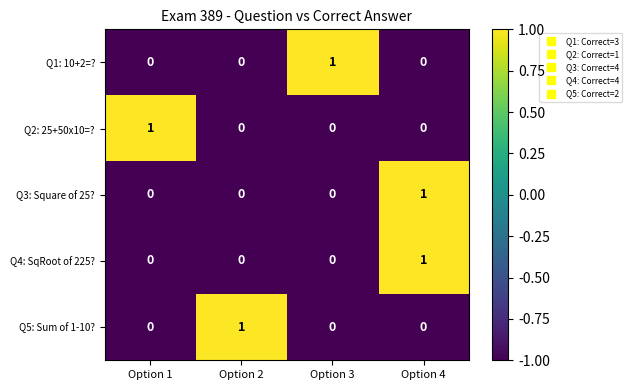

Count the Q4: SqRoot of 225? values in the range 0 to 1.

4